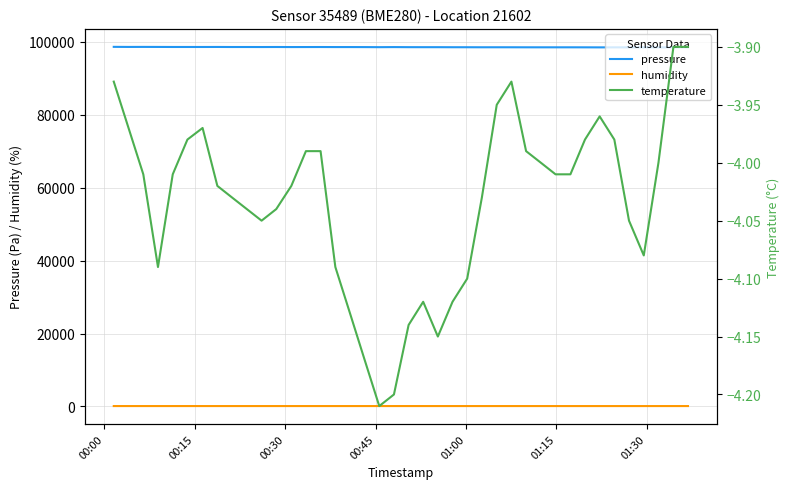

Reading left to right, transcribe all the data shown in this chart.

pressure: 98634.1	98611.9	98621.0	98611.3	98600.1	98599.8	98597.0	98604.5	98589.9	98590.8	98584.0	98593.4	98577.7	98582.5	98587.7	98576.6	98576.1	98567.8	98547.5	98570.8	98548.4	98543.9	98544.2	98530.9	98528.9	98518.7	98521.2	98519.3	98510.3	98507.9	98507.1	98509.7	98503.3	98491.0	98498.2	98502.3	98506.1	98498.3	98508.6	98519.0
humidity: 97.7	97.5	97.2	97.3	97.7	97.8	97.7	97.5	97.5	97.7	97.5	97.5	97.5	97.5	97.3	96.9	97.1	97.3	97.3	97.6	97.8	97.6	97.0	97.3	97.1	97.4	97.1	96.6	96.2	95.9	96.0	95.9	95.9	95.7	95.5	95.6	95.7	96.2	96.0	95.2
temperature: -3.9	-4.0	-4.0	-4.1	-4.0	-4.0	-4.0	-4.0	-4.0	-4.0	-4.0	-4.0	-4.0	-4.0	-4.0	-4.1	-4.1	-4.2	-4.2	-4.2	-4.1	-4.1	-4.2	-4.1	-4.1	-4.0	-4.0	-3.9	-4.0	-4.0	-4.0	-4.0	-4.0	-4.0	-4.0	-4.0	-4.1	-4.0	-3.9	-3.9